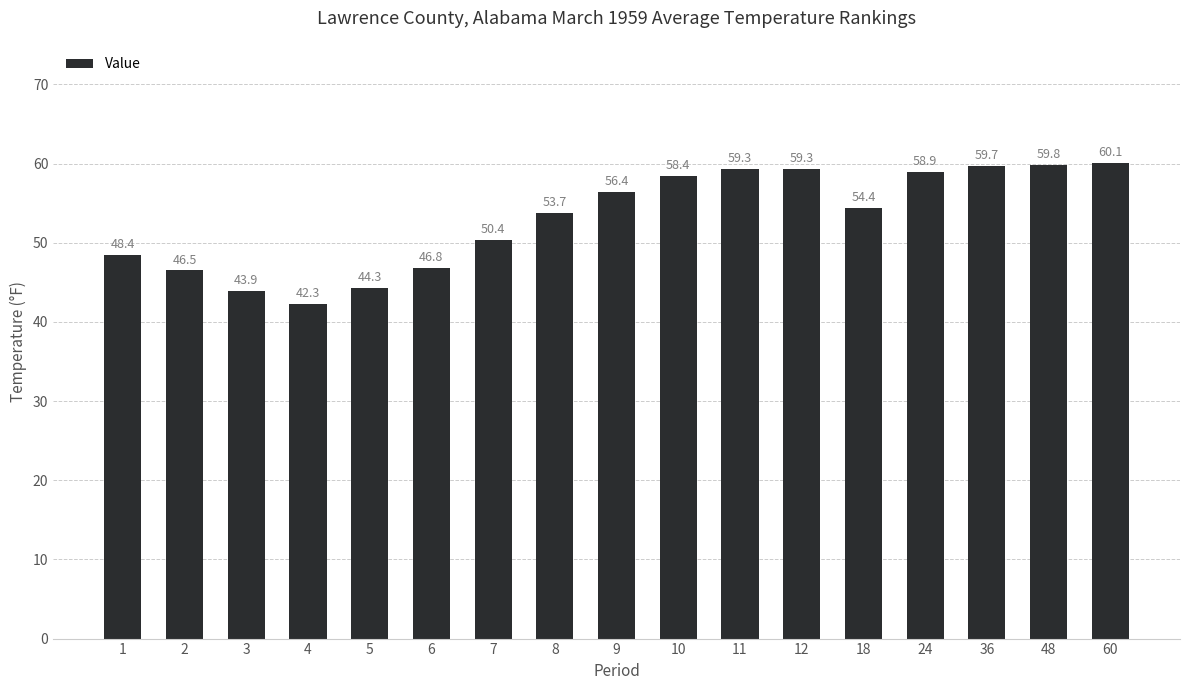

What is the difference between the maximum and minimum values?

17.8